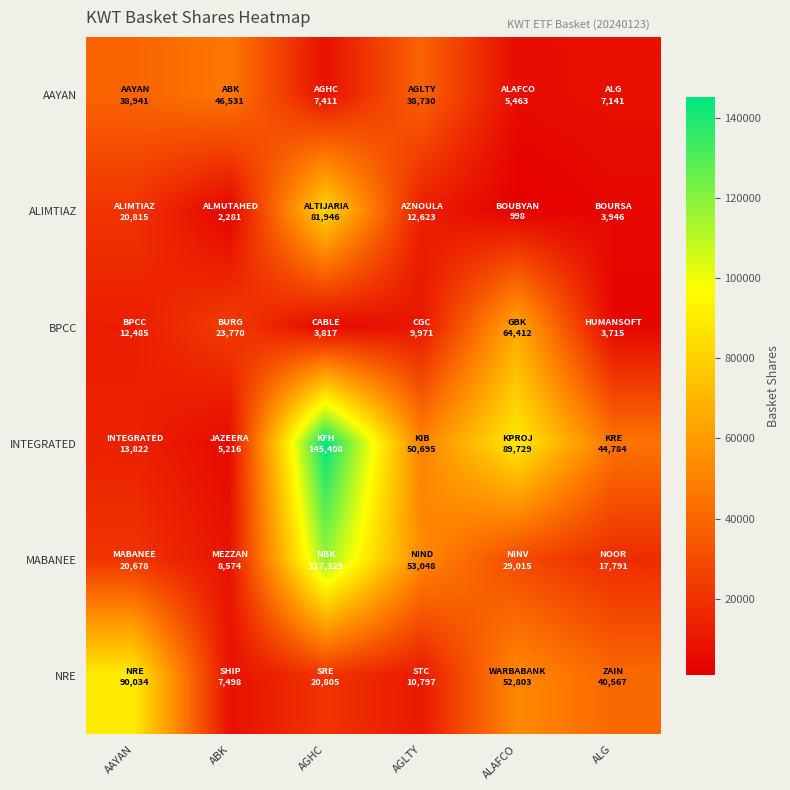

Which series has the largest total across all categories?

INTEGRATED